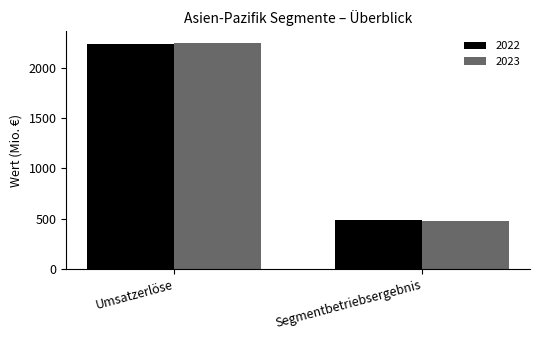

At which label is 2022 closest to 1363?

Segmentbetriebsergebnis